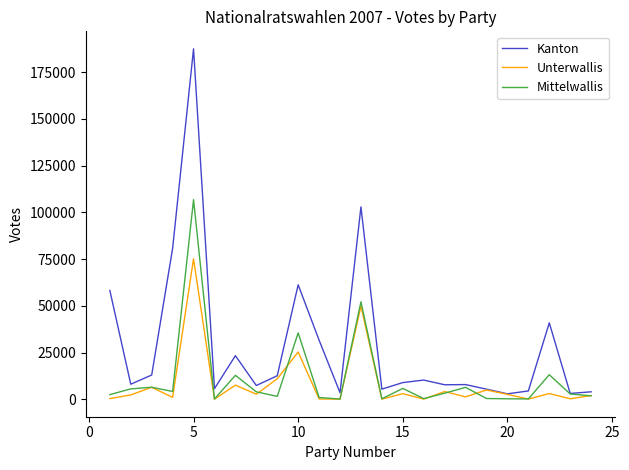

Which series has the largest range (max minus min)?

Kanton